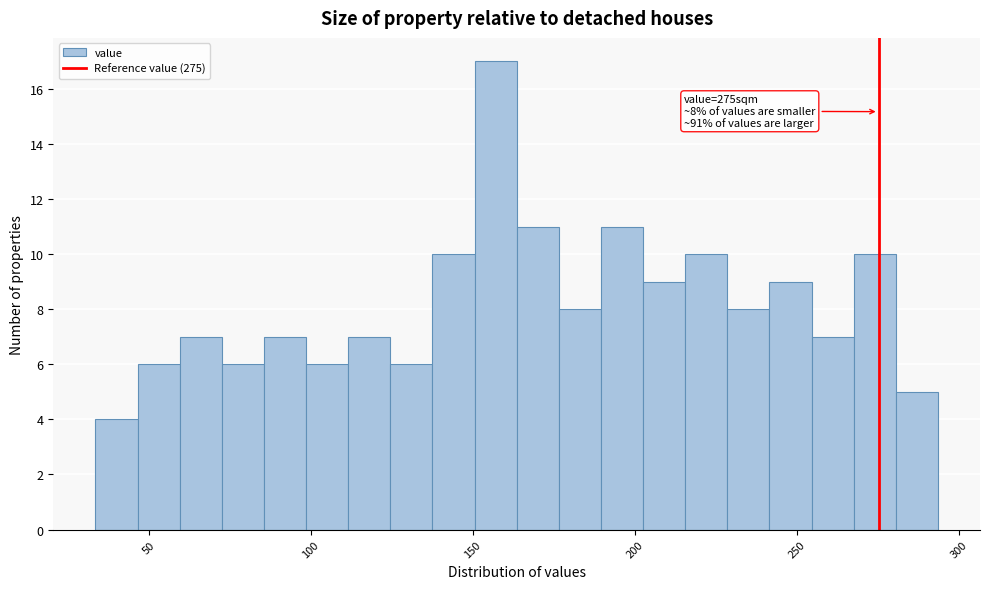

Read against the x-axis, roughly where is the centre of the tallest bar?

155